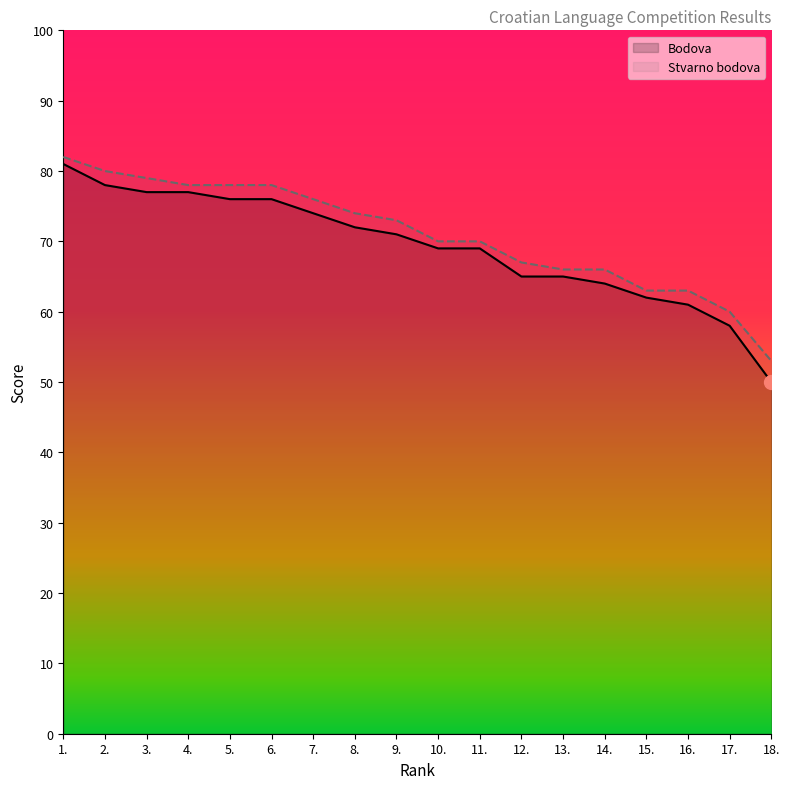

Which series has the widest spread of values?

Bodova